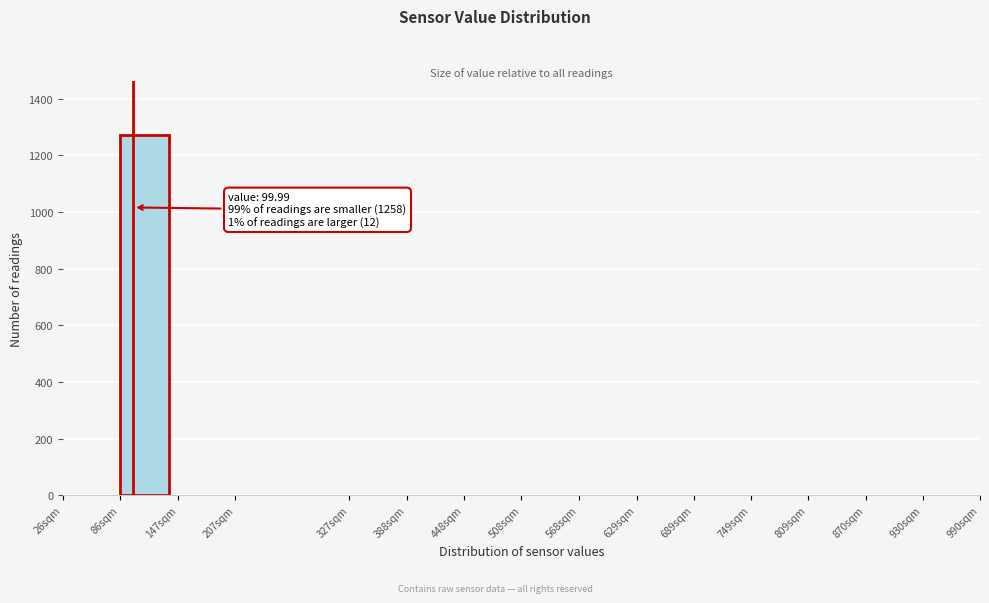

Reading right to left, list all the values displayed in this chart.

930sqm=0	870sqm=0	809sqm=0	749sqm=0	689sqm=0	629sqm=0	568sqm=0	508sqm=0	448sqm=0	388sqm=0	327sqm=0	207sqm=0	147sqm=0	86sqm=1270	26sqm=0